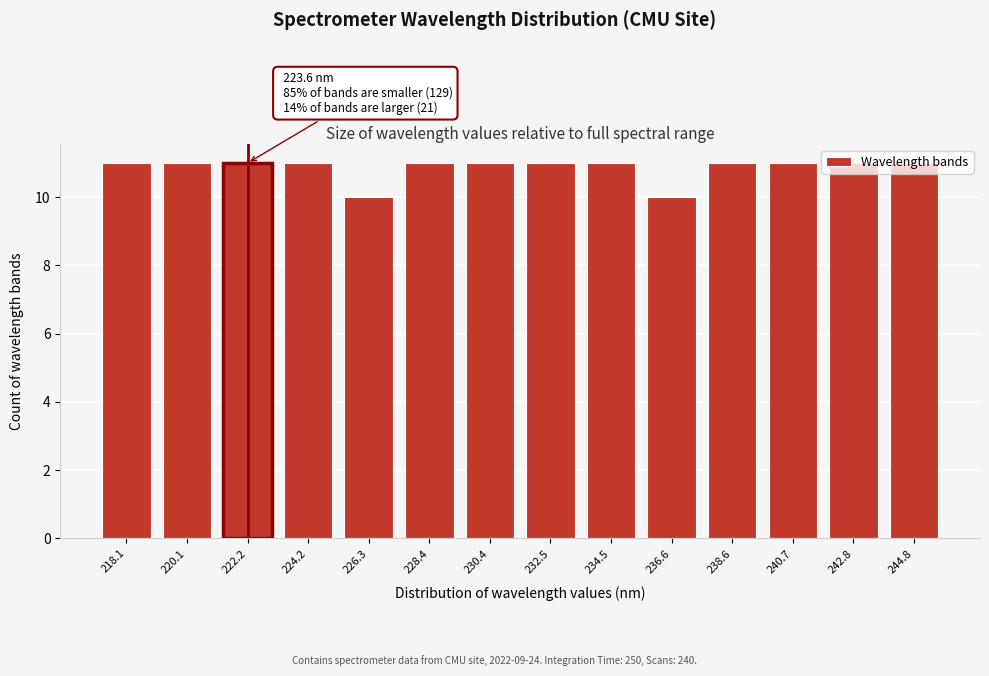

What is the sum of all values?

152